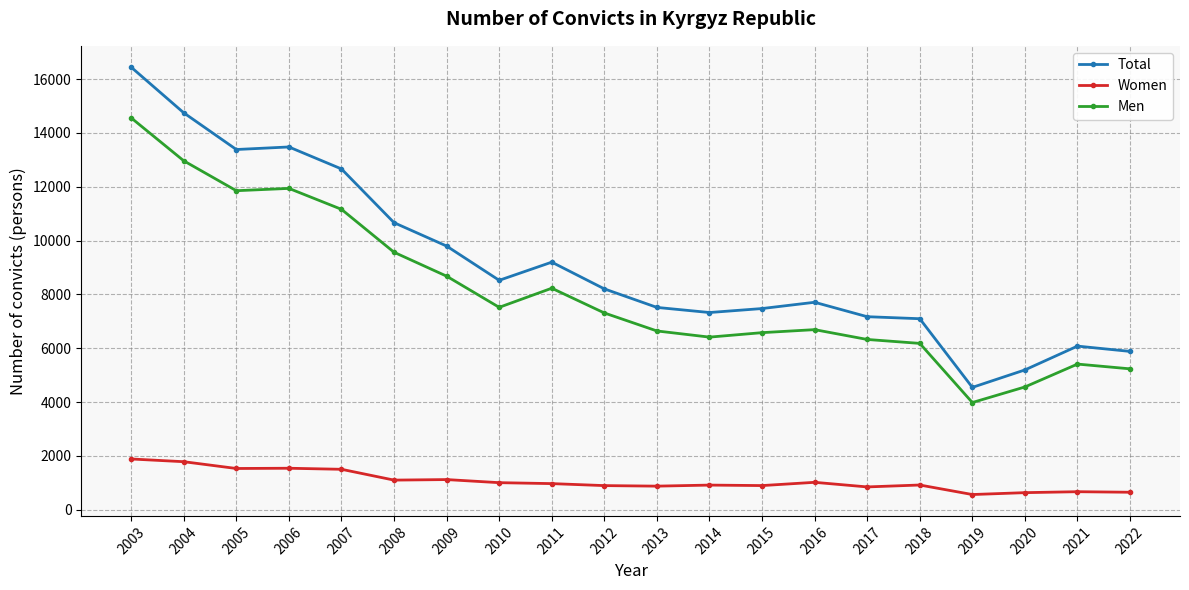

Is this an area chart (filled region under the line)?

No